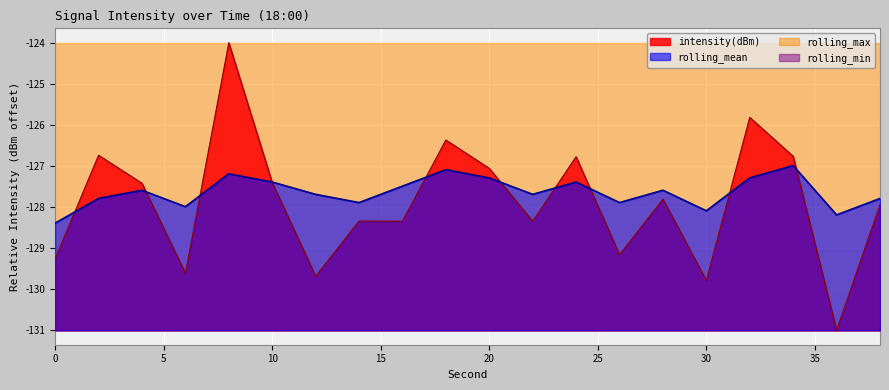

Which category has the highest value across all series?

8